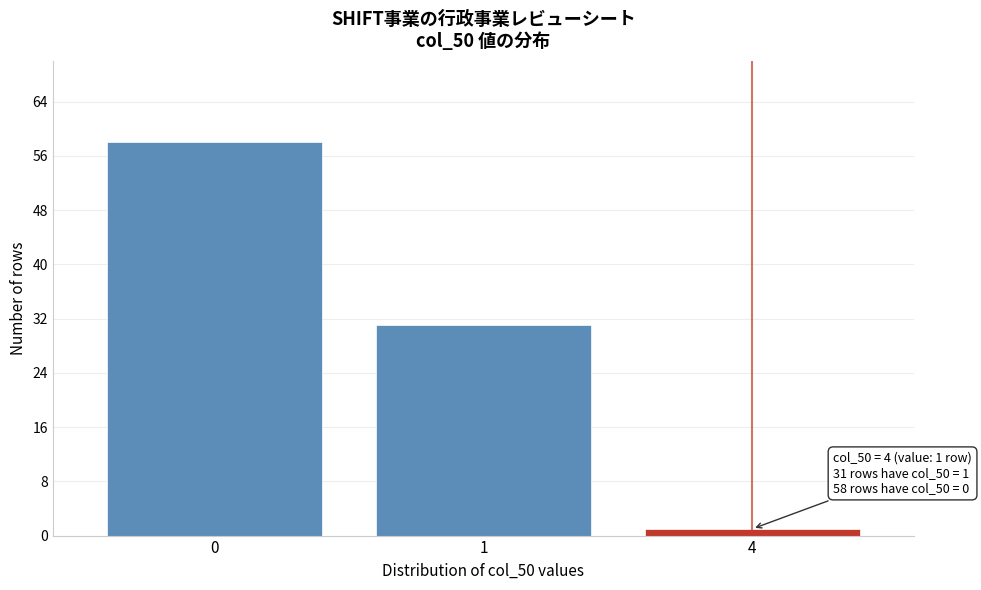

Reading right to left, extract all data points from this chart.

4=1	1=31	0=58